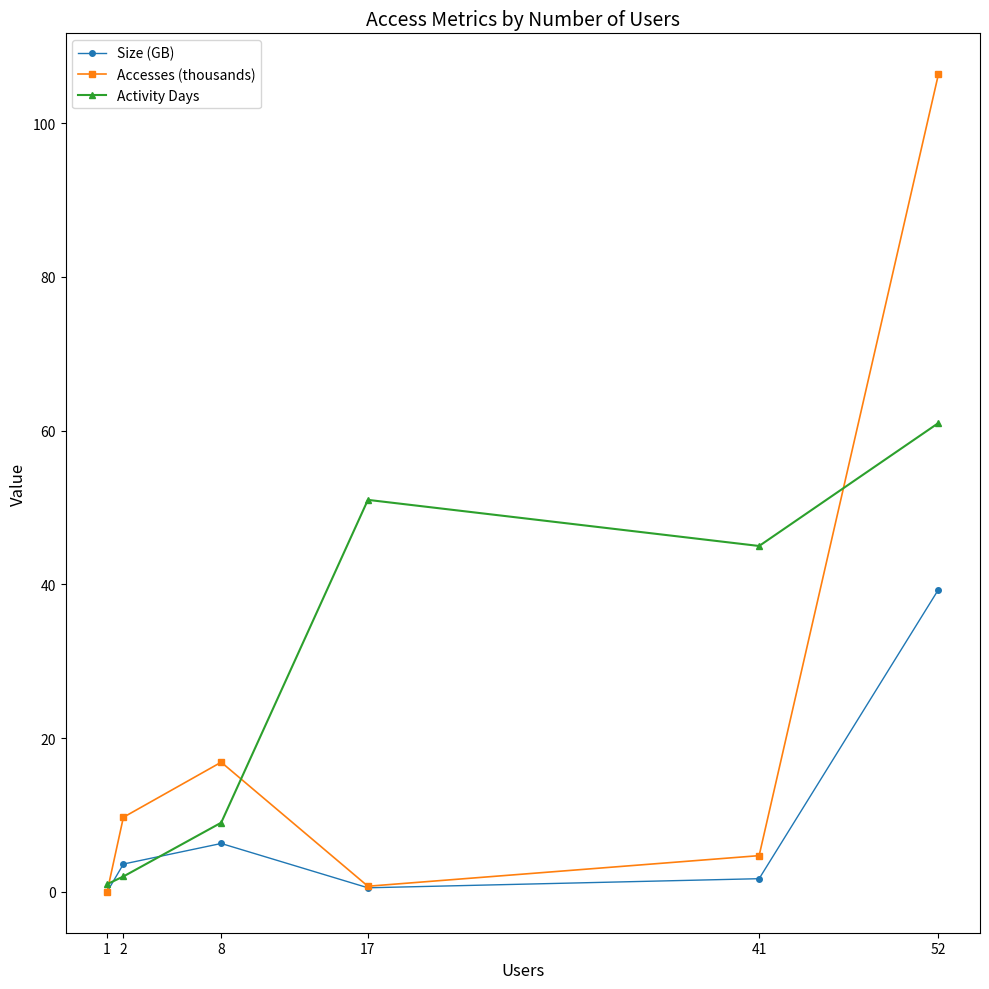

Between 41 and 52, which series saw the biggest shift?

Accesses (thousands)